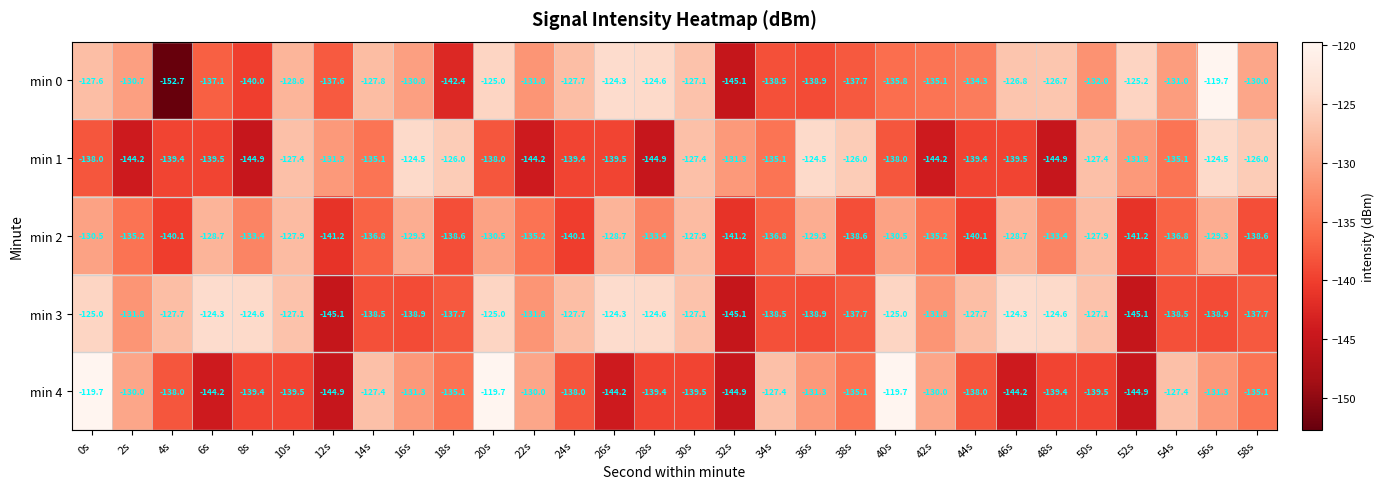

Between 4s and 50s, which series saw the biggest shift?

min 0